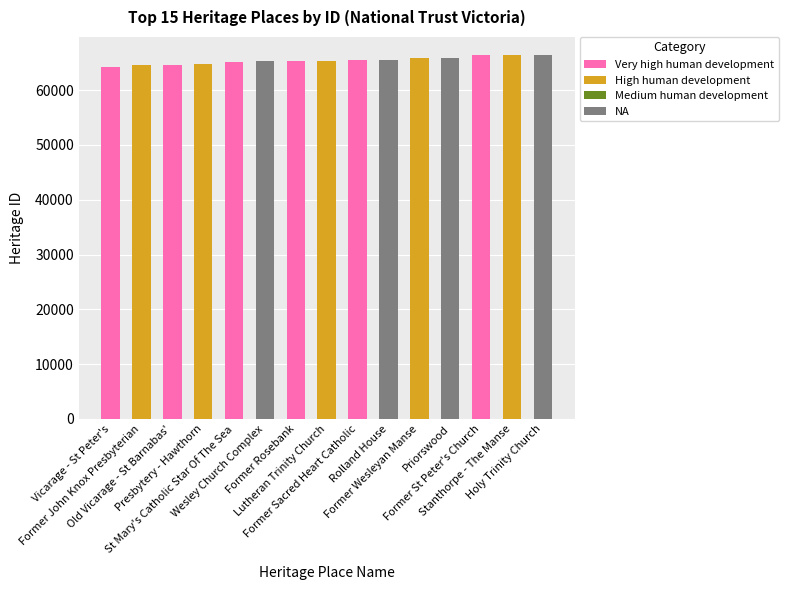

What is the difference between the second highest and second lowest values?

1796